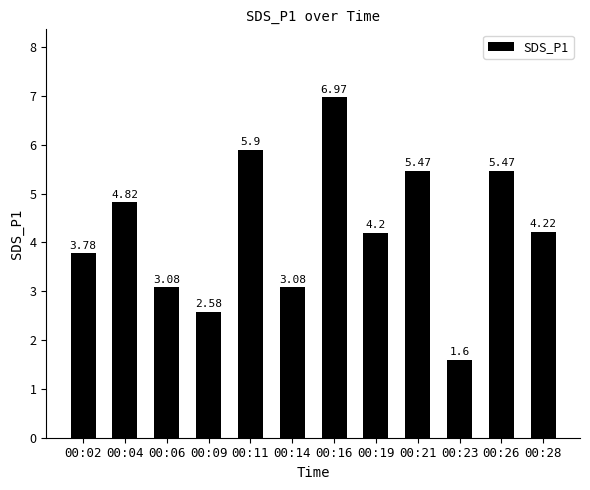

Approximately how many times larger is the value at 00:11 compared to 00:04?

1.2